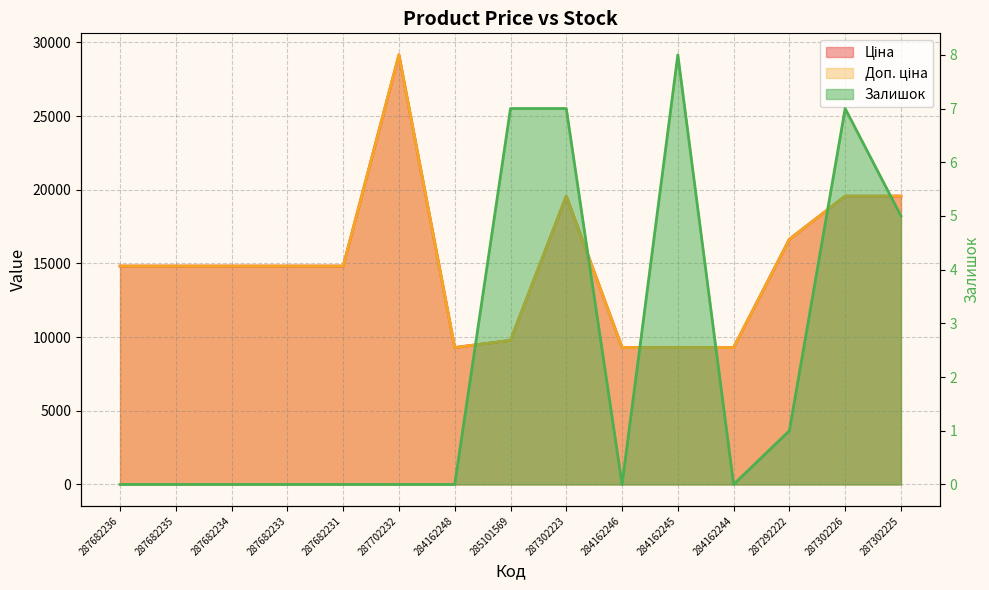

What is the sum of all Доп. ціна values?

225509.1